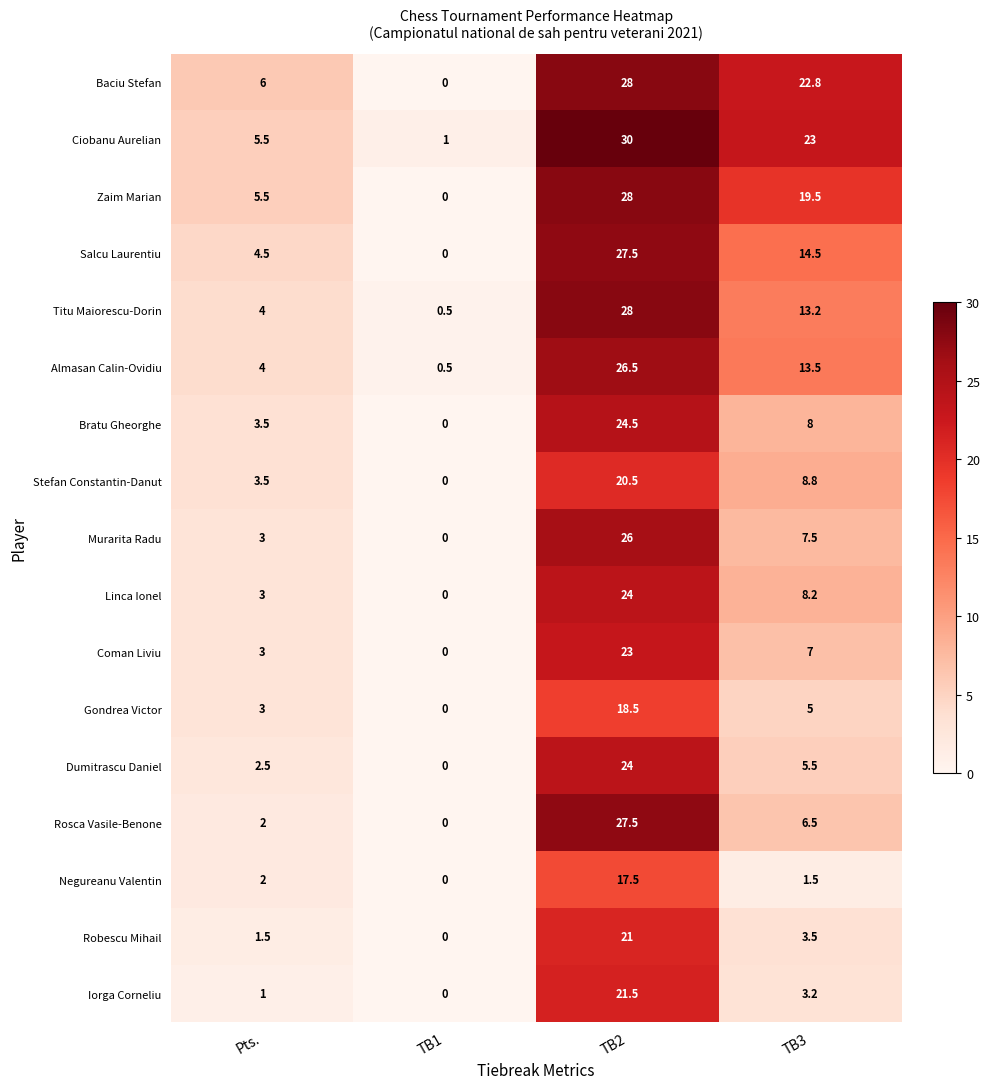

At which label does Linca Ionel reach its peak?

TB2